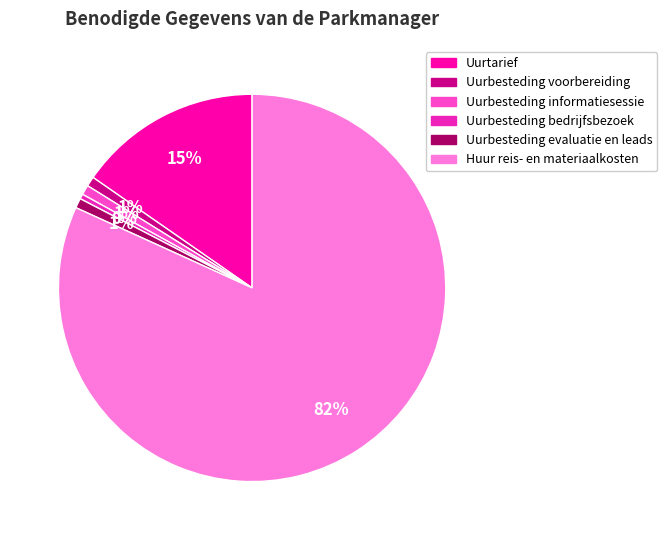

What is the majority slice?

Huur reis- en materiaalkosten